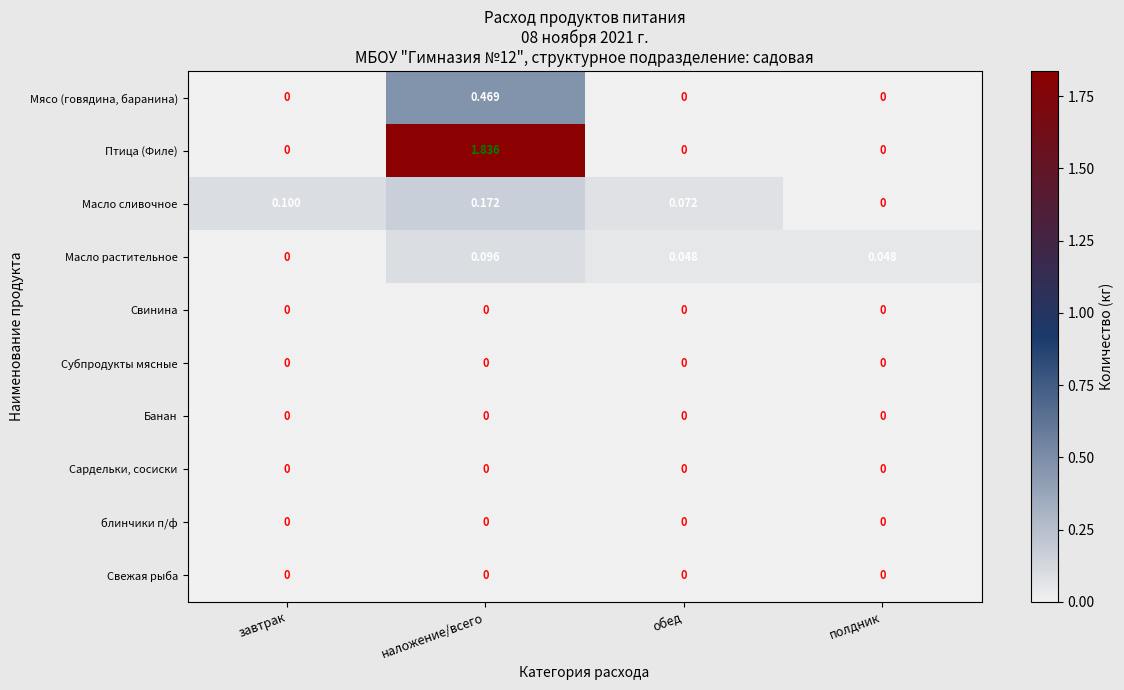

Which series has the largest total across all categories?

Птица (Филе)